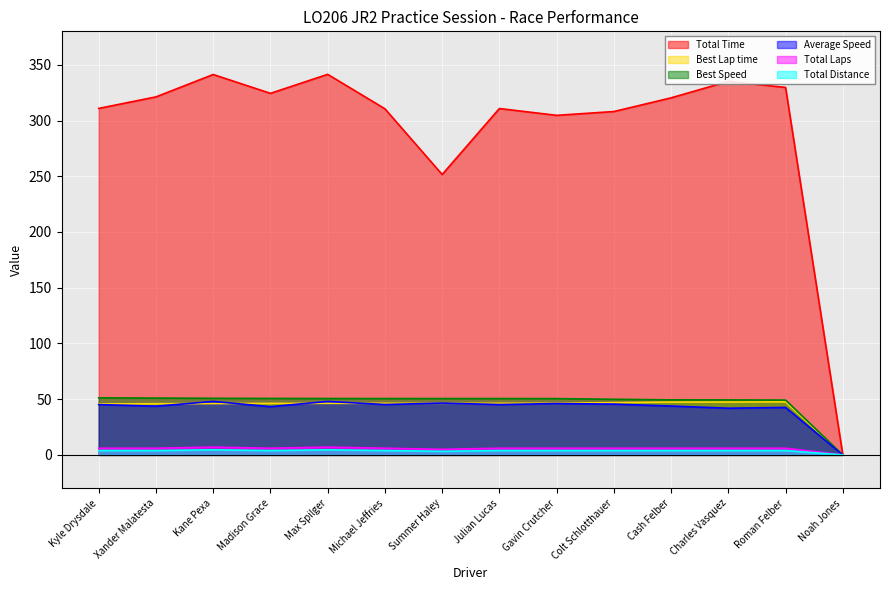

Reading left to right, extract all data points from this chart.

Total Time: Kyle Drysdale=310.9	Xander Malatesta=321.2	Kane Pexa=341.3	Madison Grace=324.4	Max Spilger=341.4	Michael Jeffries=310.5	Summer Haley=251.5	Julian Lucas=310.8	Gavin Crutcher=304.6	Colt Schlotthauer=308.1	Cash Felber=320.3	Charles Vasquez=335.1	Roman Felber=329.7	Noah Jones=0.0
Best Lap time: Kyle Drysdale=45.7	Xander Malatesta=45.9	Kane Pexa=46.1	Madison Grace=46.2	Max Spilger=46.3	Michael Jeffries=46.3	Summer Haley=46.3	Julian Lucas=46.3	Gavin Crutcher=46.3	Colt Schlotthauer=46.9	Cash Felber=47.4	Charles Vasquez=47.4	Roman Felber=47.6	Noah Jones=0.0
Best Speed: Kyle Drysdale=51.2	Xander Malatesta=51.0	Kane Pexa=50.8	Madison Grace=50.7	Max Spilger=50.6	Michael Jeffries=50.6	Summer Haley=50.6	Julian Lucas=50.6	Gavin Crutcher=50.5	Colt Schlotthauer=49.9	Cash Felber=49.4	Charles Vasquez=49.3	Roman Felber=49.2	Noah Jones=0.0
Average Speed: Kyle Drysdale=45.2	Xander Malatesta=43.7	Kane Pexa=48.0	Madison Grace=43.3	Max Spilger=48.0	Michael Jeffries=45.2	Summer Haley=46.5	Julian Lucas=45.2	Gavin Crutcher=46.1	Colt Schlotthauer=45.6	Cash Felber=43.8	Charles Vasquez=41.9	Roman Felber=42.6	Noah Jones=0.0
Total Laps: Kyle Drysdale=6.0	Xander Malatesta=6.0	Kane Pexa=7.0	Madison Grace=6.0	Max Spilger=7.0	Michael Jeffries=6.0	Summer Haley=5.0	Julian Lucas=6.0	Gavin Crutcher=6.0	Colt Schlotthauer=6.0	Cash Felber=6.0	Charles Vasquez=6.0	Roman Felber=6.0	Noah Jones=0.0
Total Distance: Kyle Drysdale=3.9	Xander Malatesta=3.9	Kane Pexa=4.5	Madison Grace=3.9	Max Spilger=4.5	Michael Jeffries=3.9	Summer Haley=3.2	Julian Lucas=3.9	Gavin Crutcher=3.9	Colt Schlotthauer=3.9	Cash Felber=3.9	Charles Vasquez=3.9	Roman Felber=3.9	Noah Jones=0.0